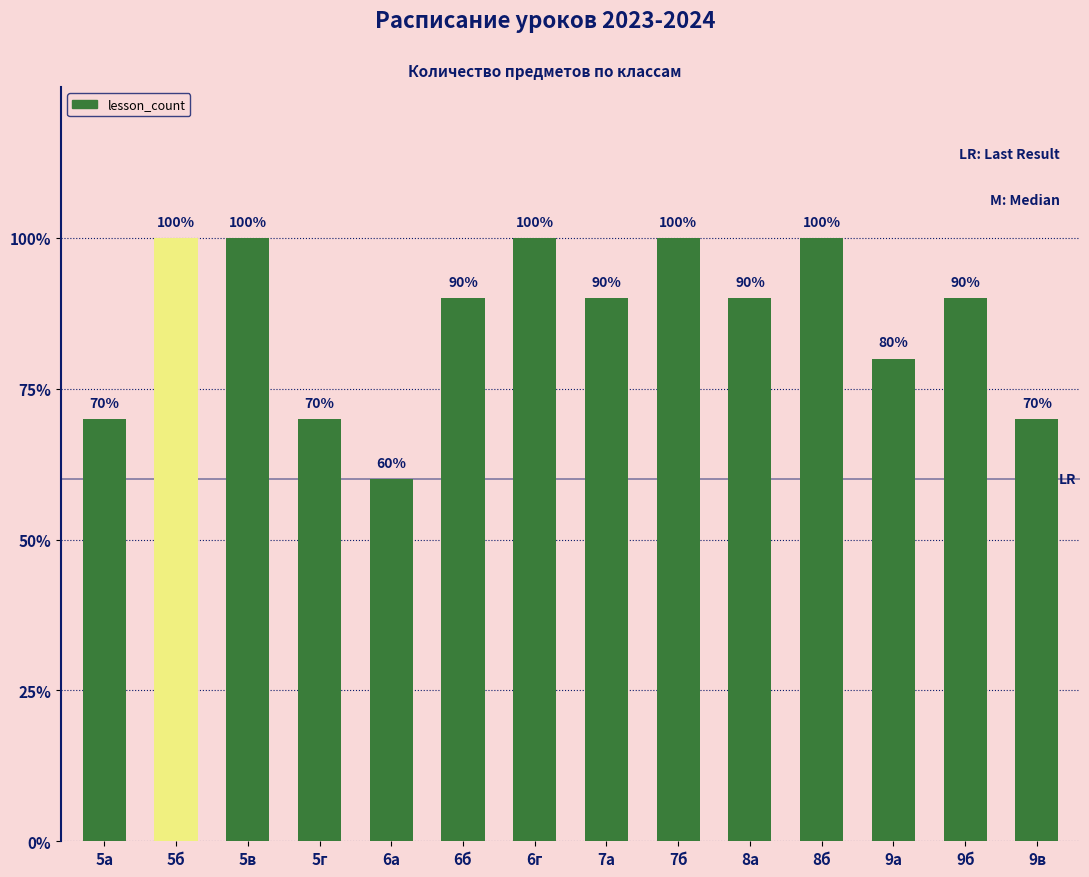

List the labels in order of value, smallest first.

6а, 5а, 5г, 9в, 9а, 6б, 7а, 8а, 9б, 5б, 5в, 6г, 7б, 8б